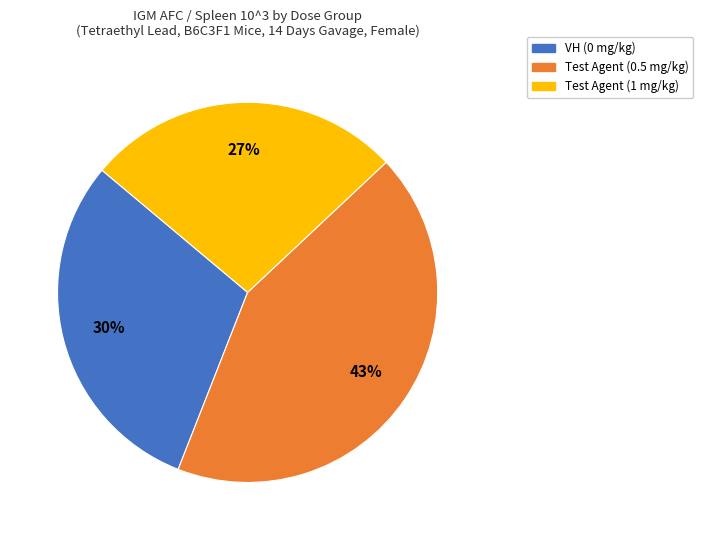

Which slice is the smallest?

Test Agent (1 mg/kg)